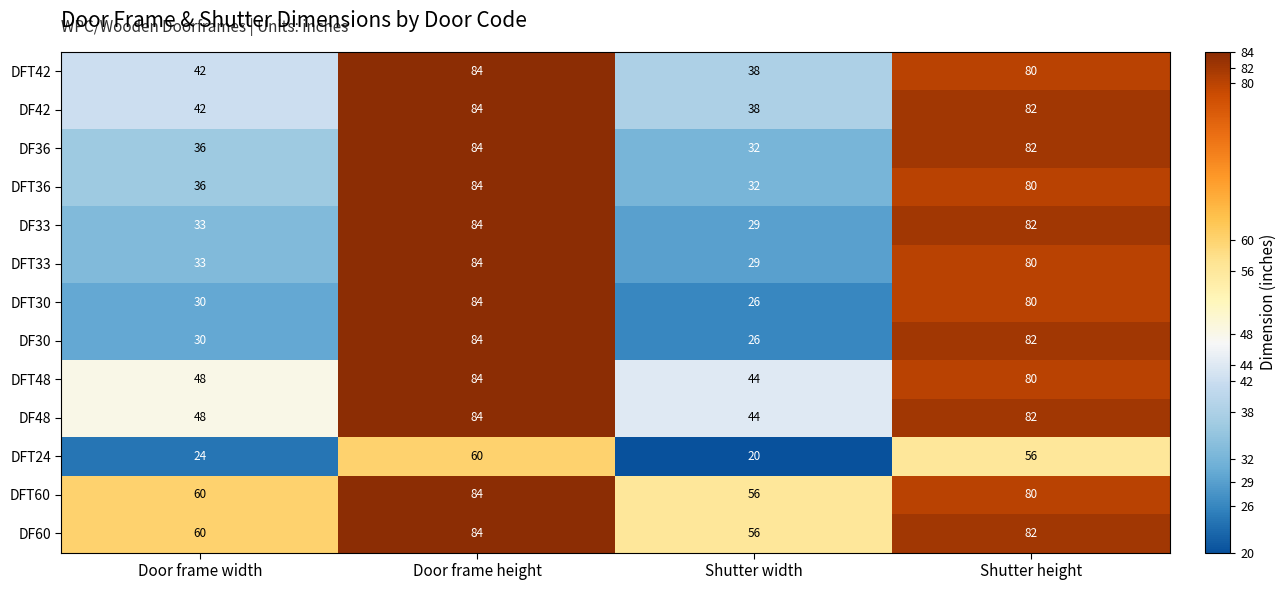

What is the average value of the DF33 series?

57